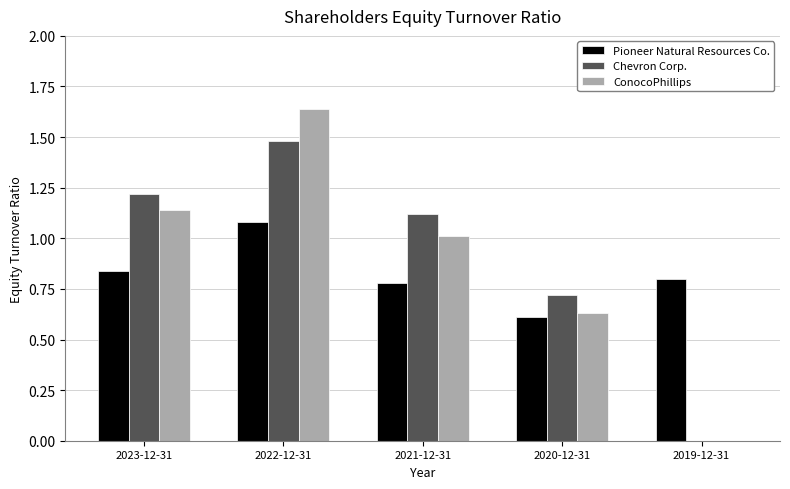

Between 2021-12-31 and 2020-12-31, which series saw the biggest shift?

Chevron Corp.